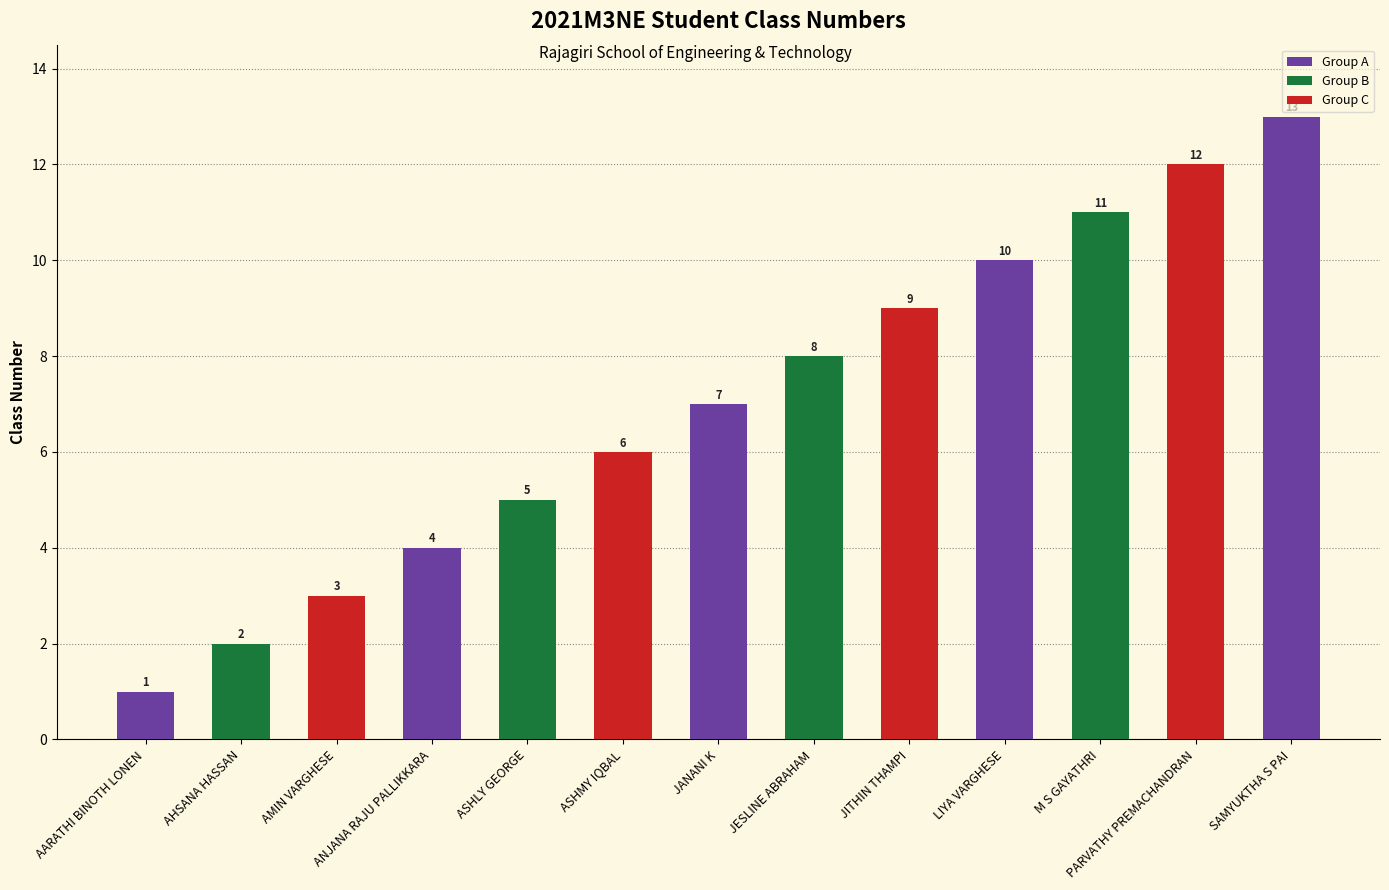

Which has a higher value, SAMYUKTHA S PAI or LIYA VARGHESE?

SAMYUKTHA S PAI